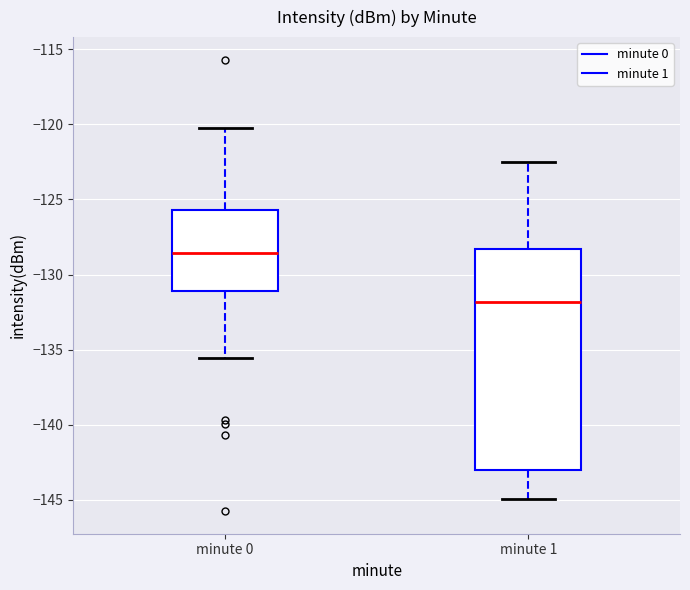

Reading left to right, transcribe this box plot: for each box, give where its median line is, the range the box spans, and where its two whiskers end, as read against the y-axis. The values are not printed on the chart, so give them approximately, as read against the axis.

minute 0: median -128.5, box -131.0 to -125.5, whiskers -135.5 to -120.5
minute 1: median -132.0, box -143.0 to -128.5, whiskers -145.0 to -122.5